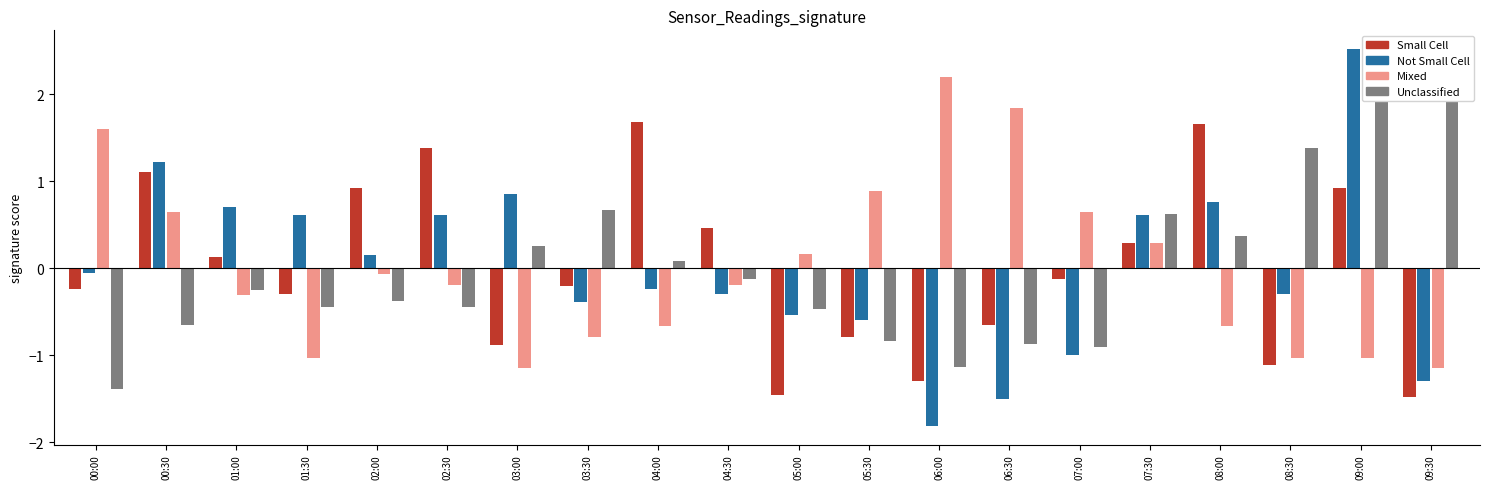

Rank the categories by Mixed value from highest to lowest.

06:00, 06:30, 00:00, 05:30, 00:30, 07:00, 07:30, 05:00, 02:00, 02:30, 04:30, 01:00, 04:00, 08:00, 03:30, 01:30, 08:30, 09:00, 03:00, 09:30